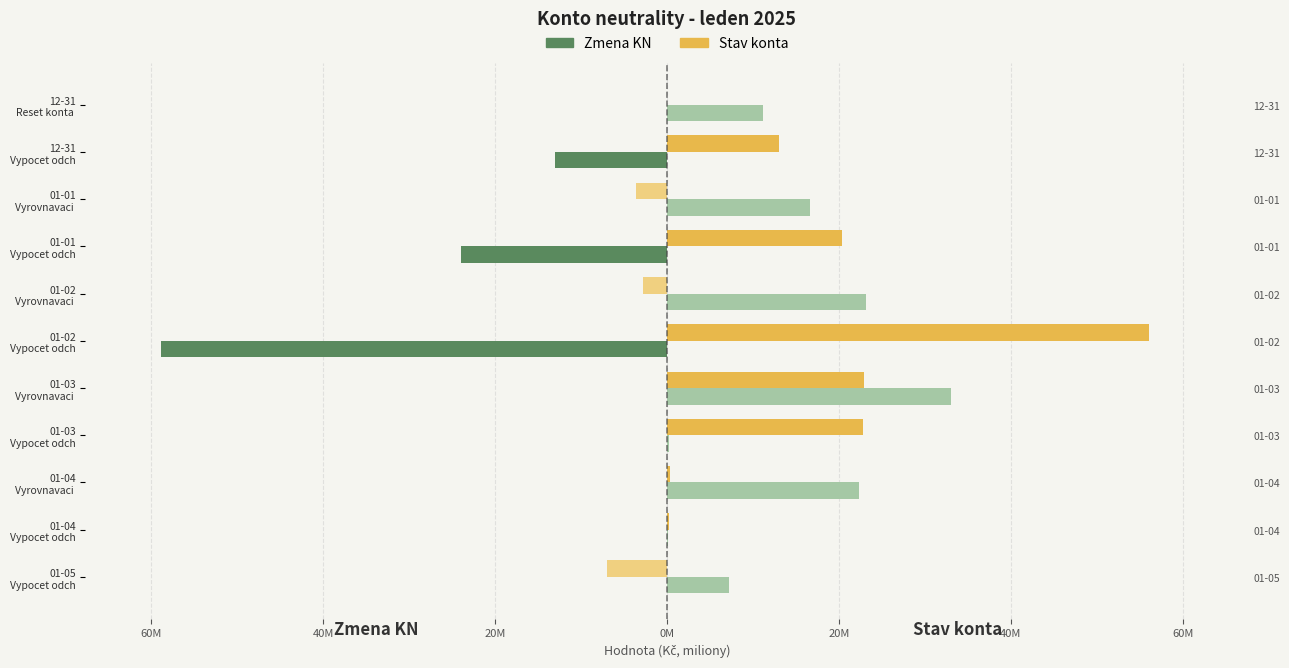

Does the chart contain any negative values?

Yes